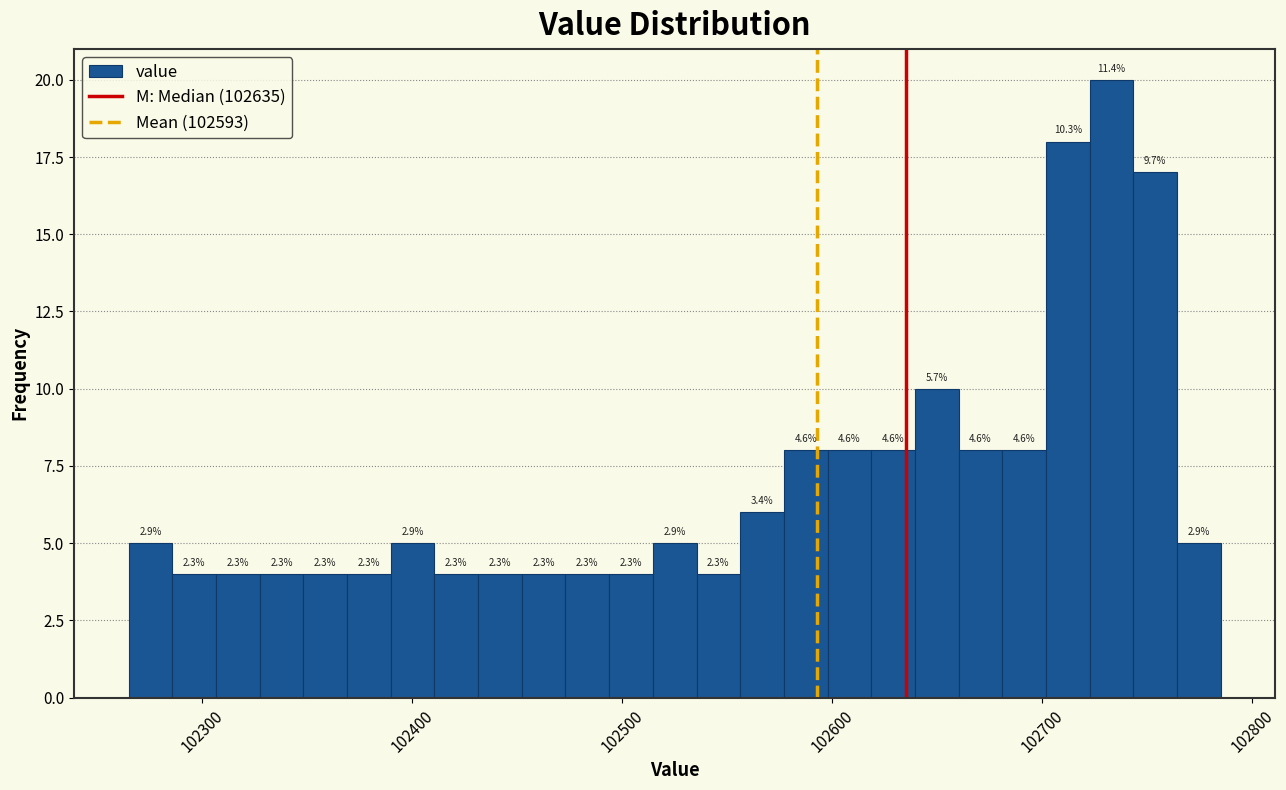

Around what value on the x-axis is the tallest bar? Give the approximate position of its centre, as read against the axis.

102730